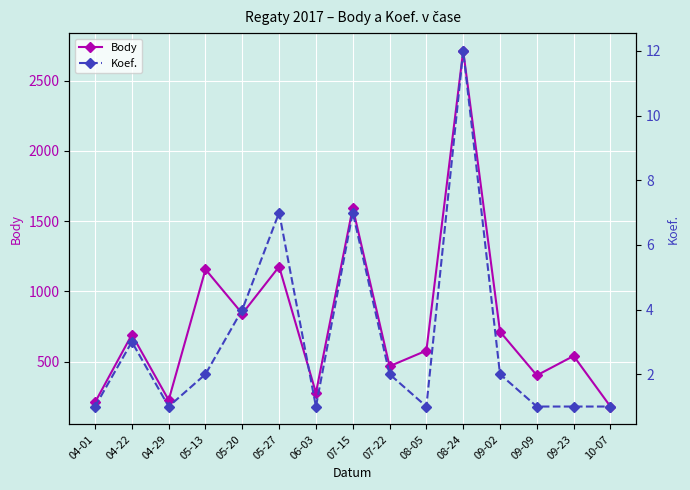

How many values in the Body series exceed 578?

7